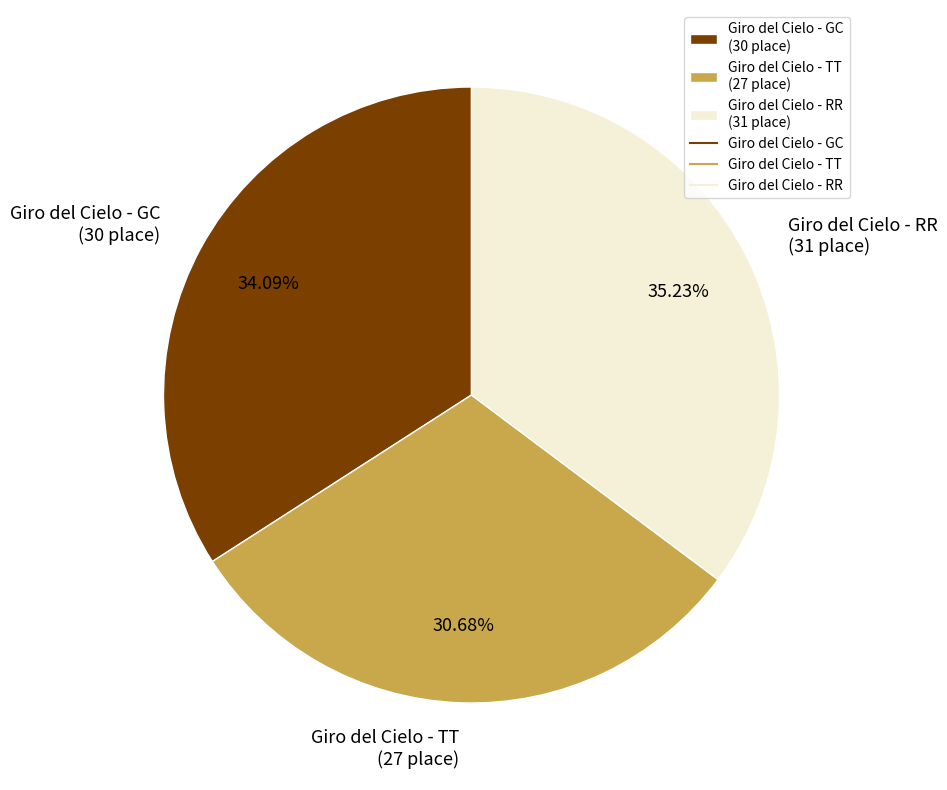

True or false: Giro del Cielo - TT accounts for 41% of the total.

False